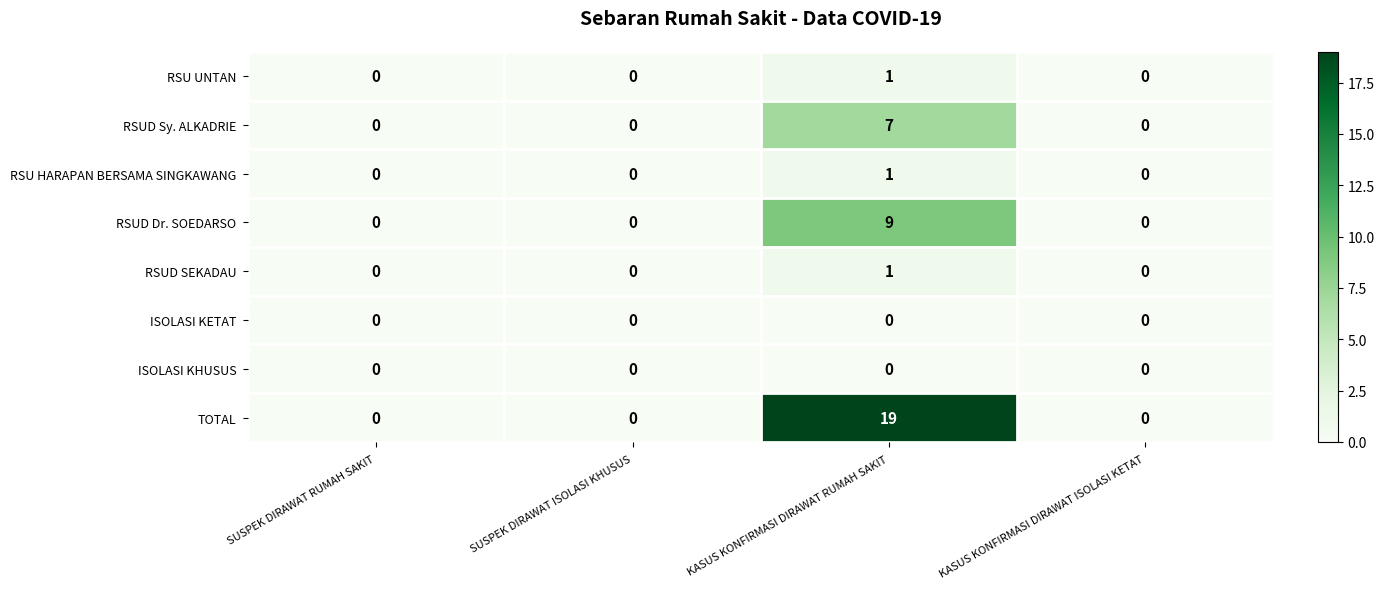

How many categories are shown in the chart?

4